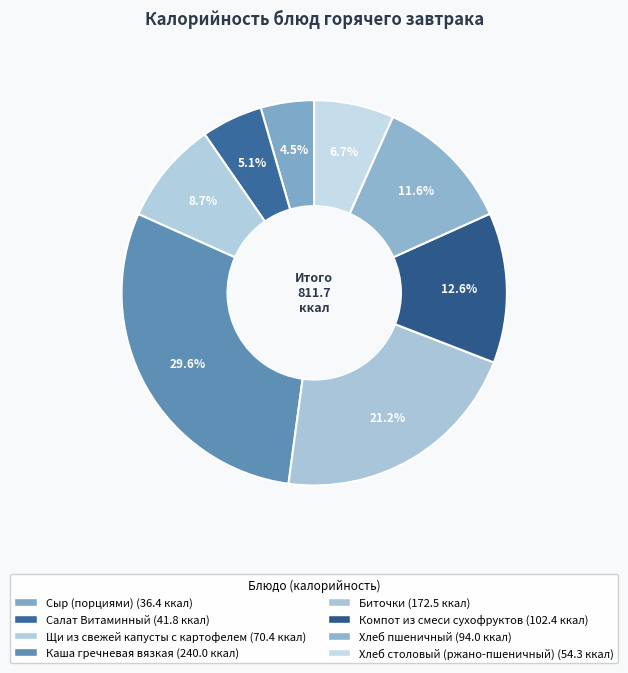

Approximately how many times larger is the value at Хлеб пшеничный compared to Щи из свежей капусты с картофелем?

1.3